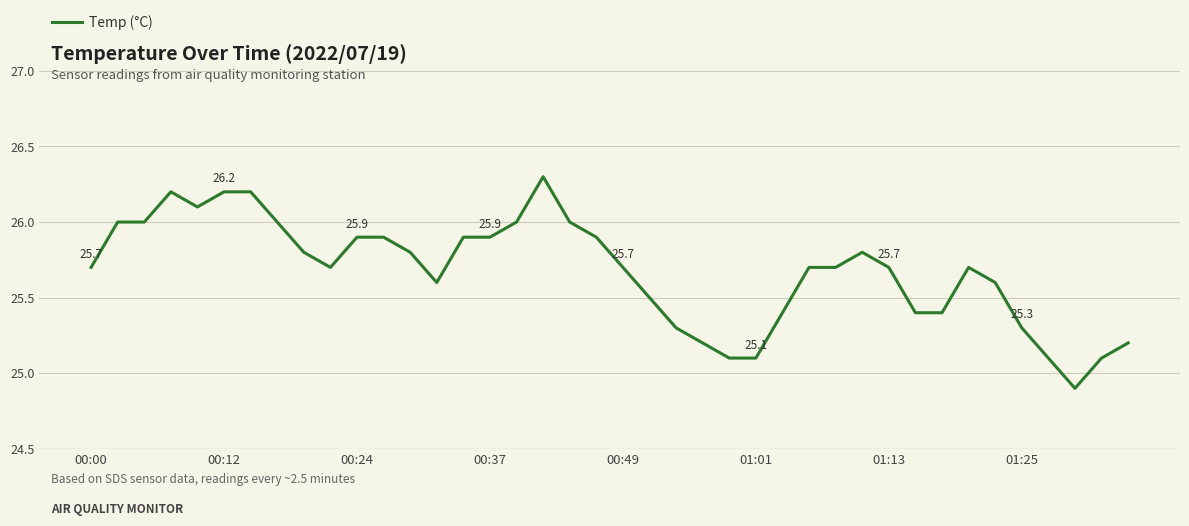

What is the greatest value displayed?

26.3